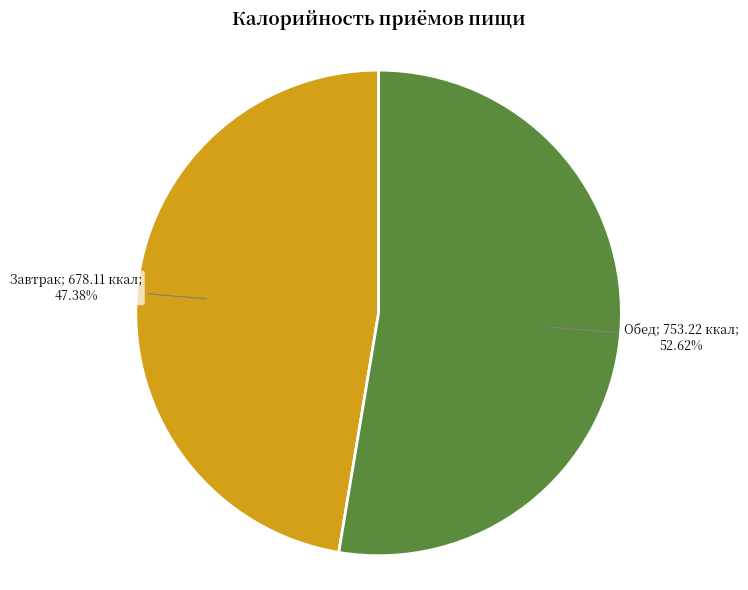

How many segments does this pie chart have?

2